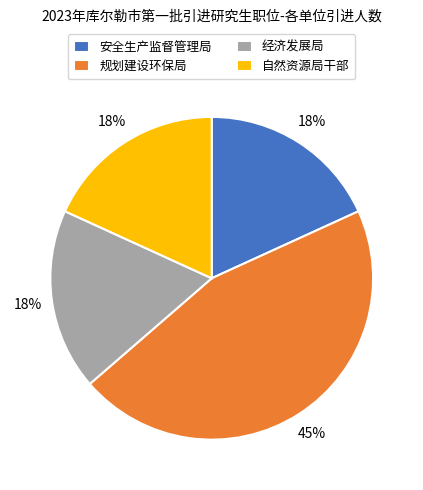

Which category has the biggest portion of the pie?

规划建设环保局